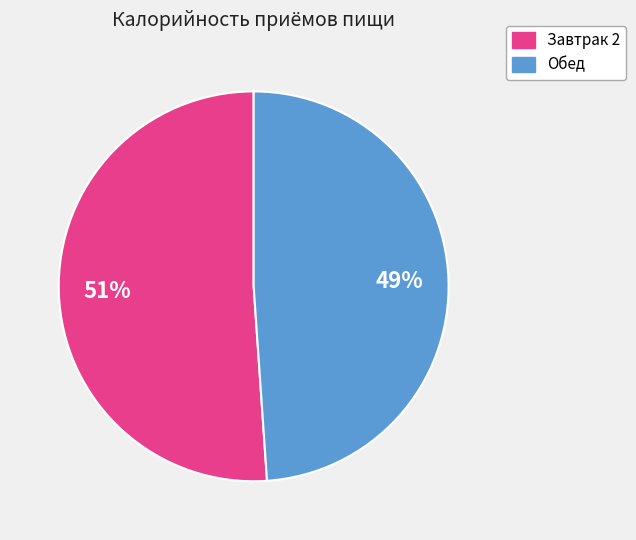

Count the number of slices in the pie.

2